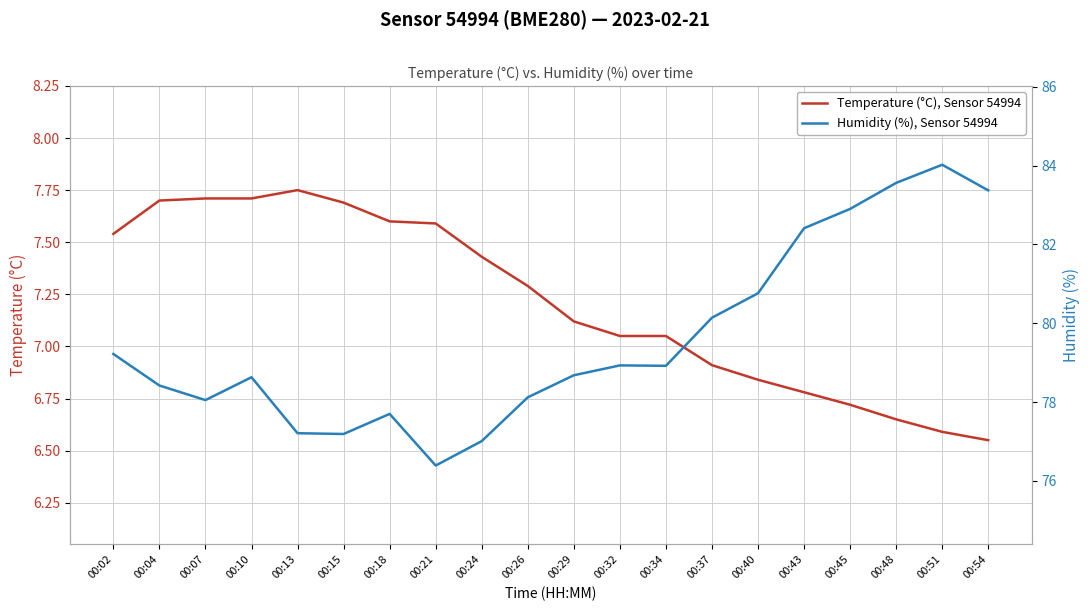

What is the minimum value shown in the chart?

6.5